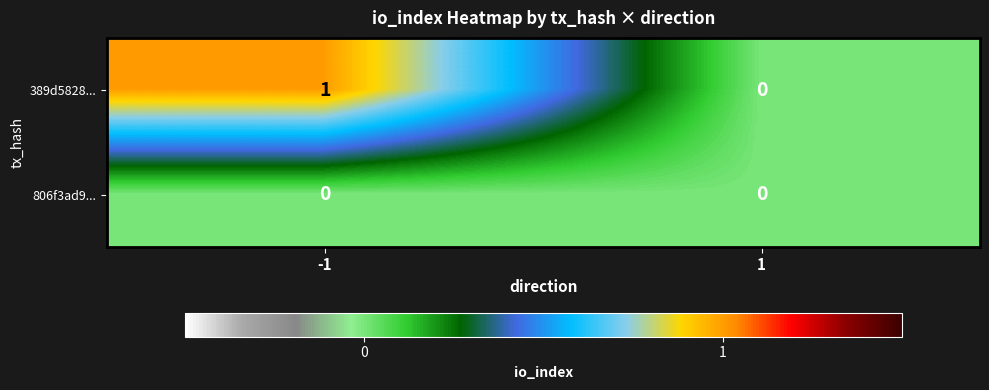

Is the value of 389d5828... at -1 greater than the value of 806f3ad9... at 1?

Yes